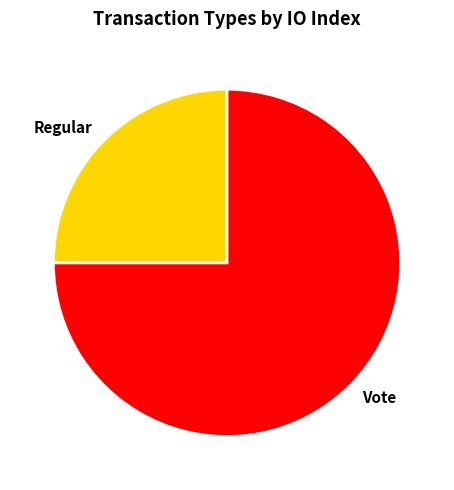

Which category has the biggest portion of the pie?

Vote